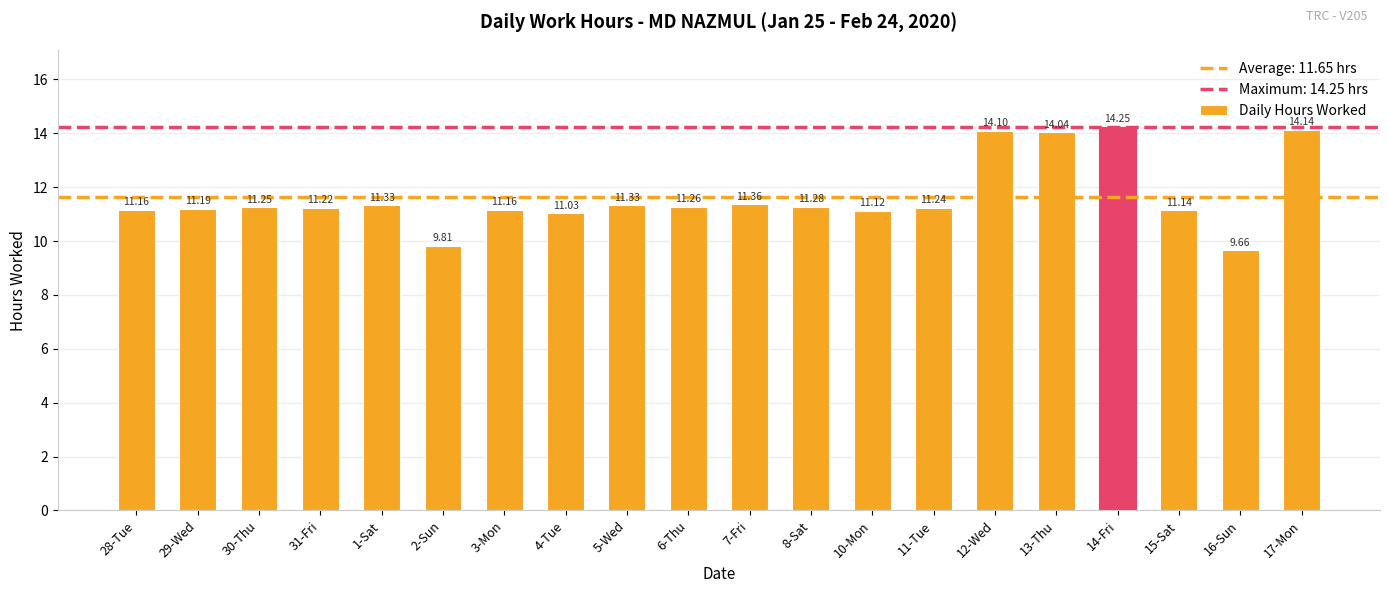

What is the ratio of the value at 13-Thu to the value at 14-Fri?

1.0